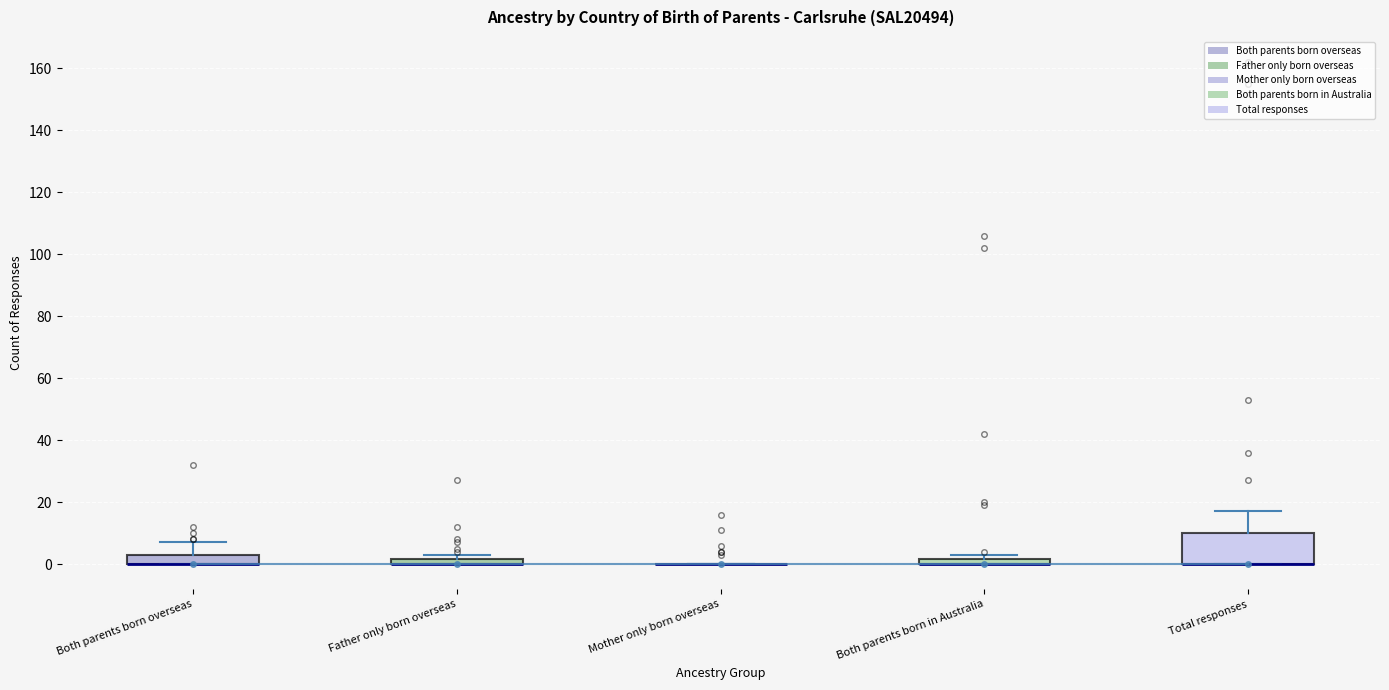

Comparing the boxes themselves (not the whiskers), which one is the tallest?

Total responses